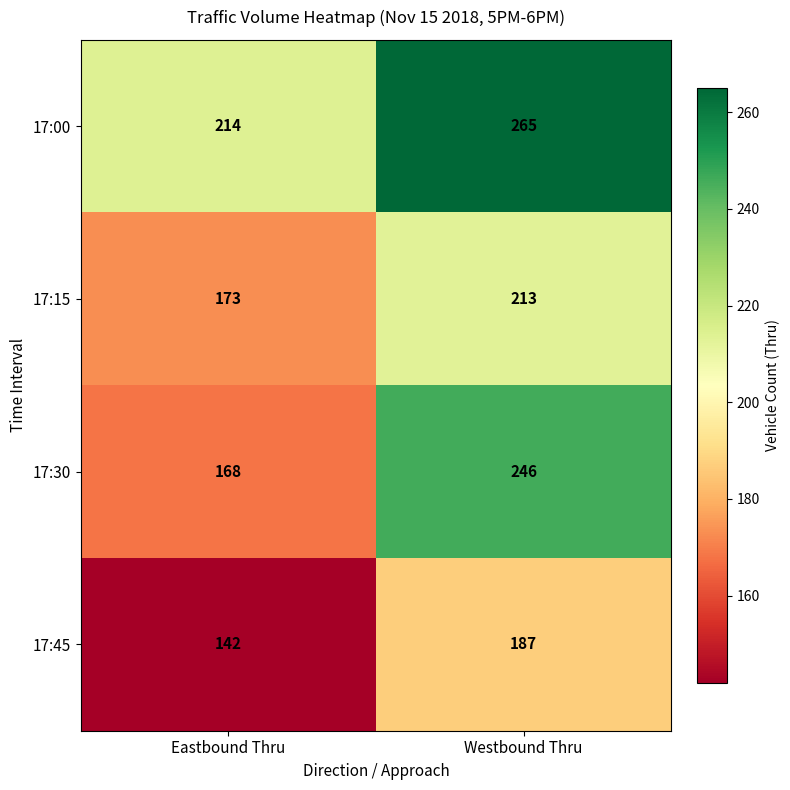

How many categories are shown in the chart?

2